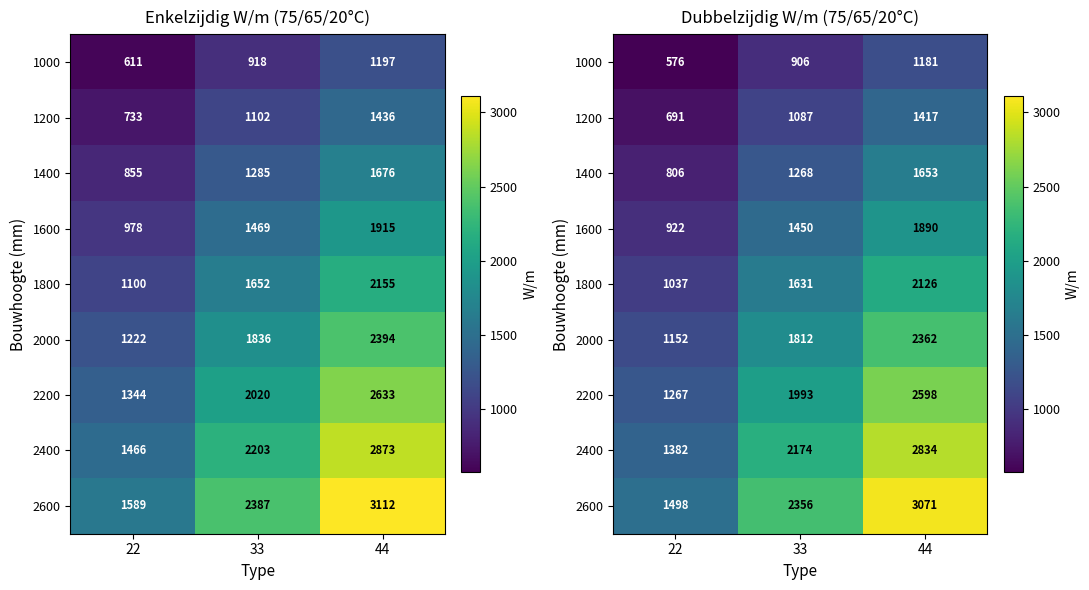

Which series has the widest spread of values?

2600